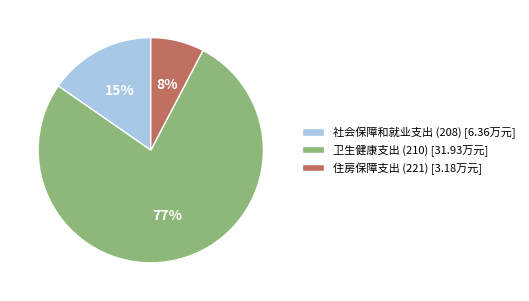

Which has a higher value, 卫生健康支出 (210) [31.93万元] or 社会保障和就业支出 (208) [6.36万元]?

卫生健康支出 (210) [31.93万元]